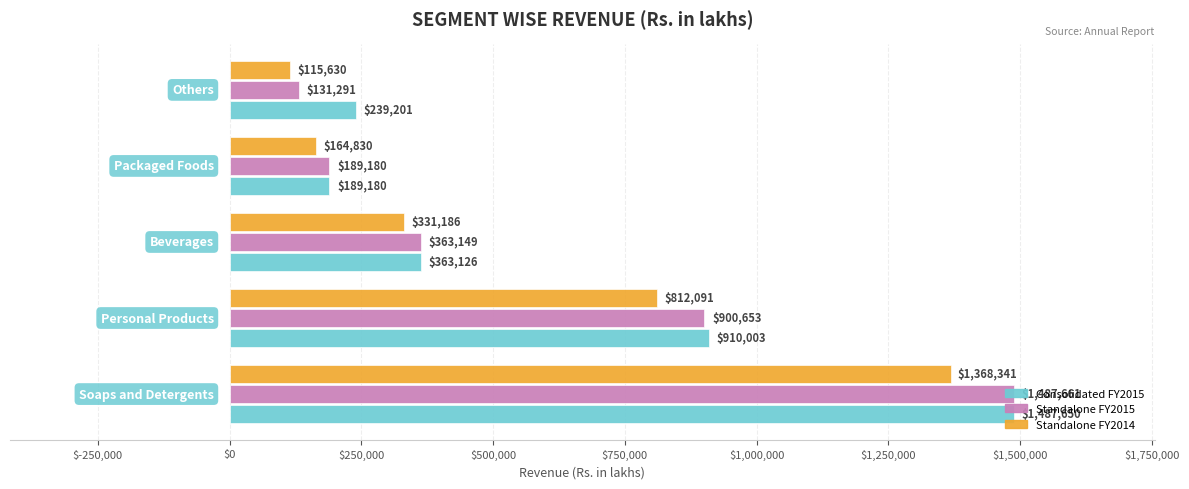

What is the difference between the maximum and minimum values in the Consolidated FY2015 series?

1298470.0